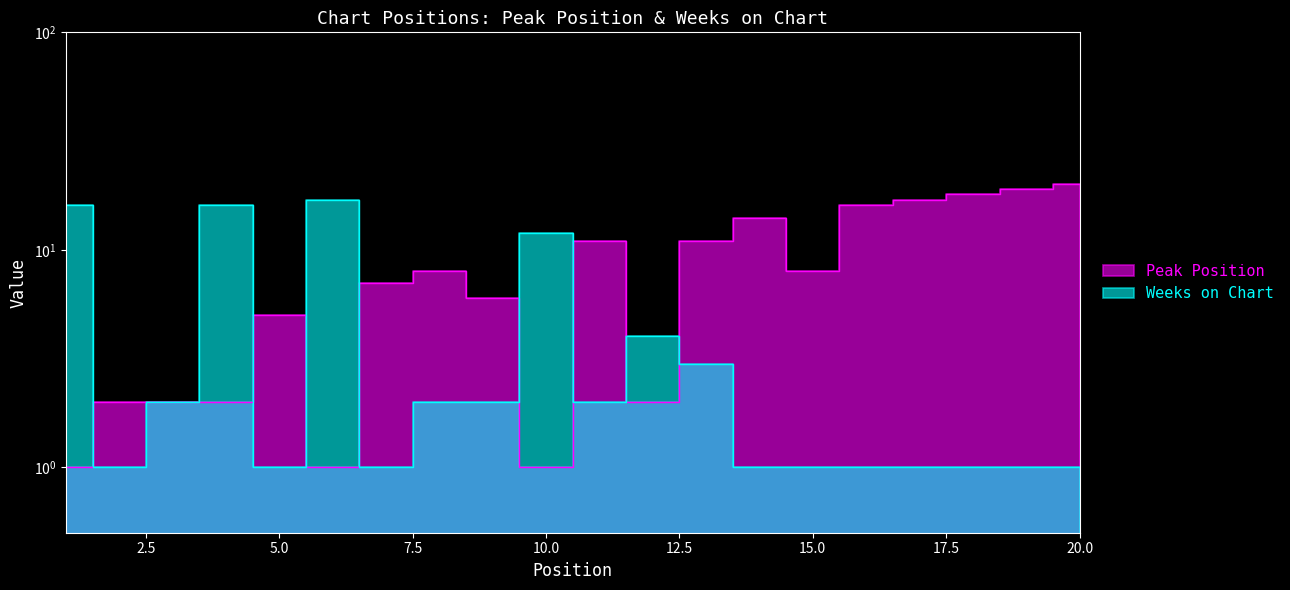

What is the spread (max minus min) of values at 8?

6